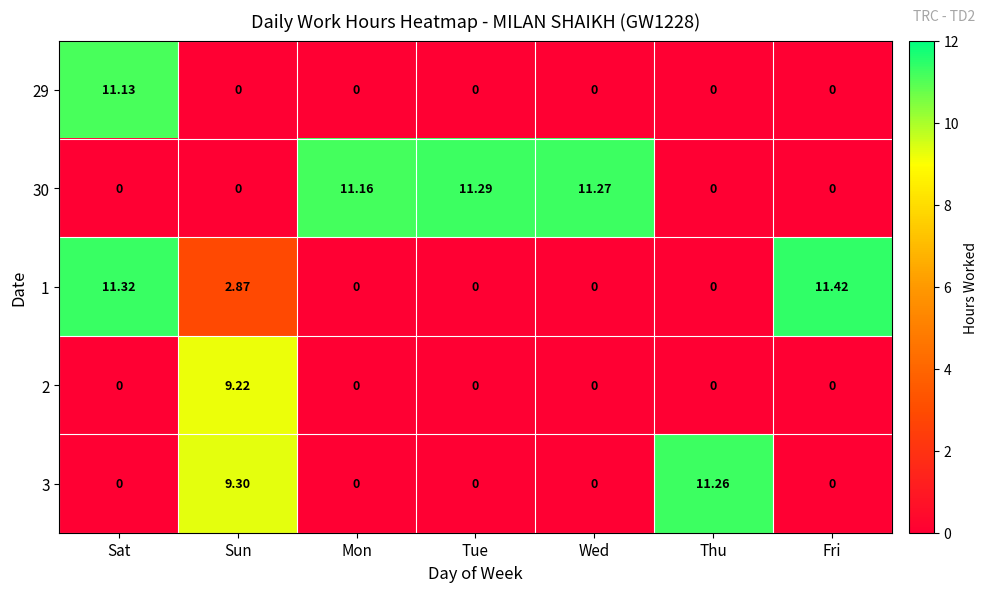

At which label is 1 closest to 5?

Sun